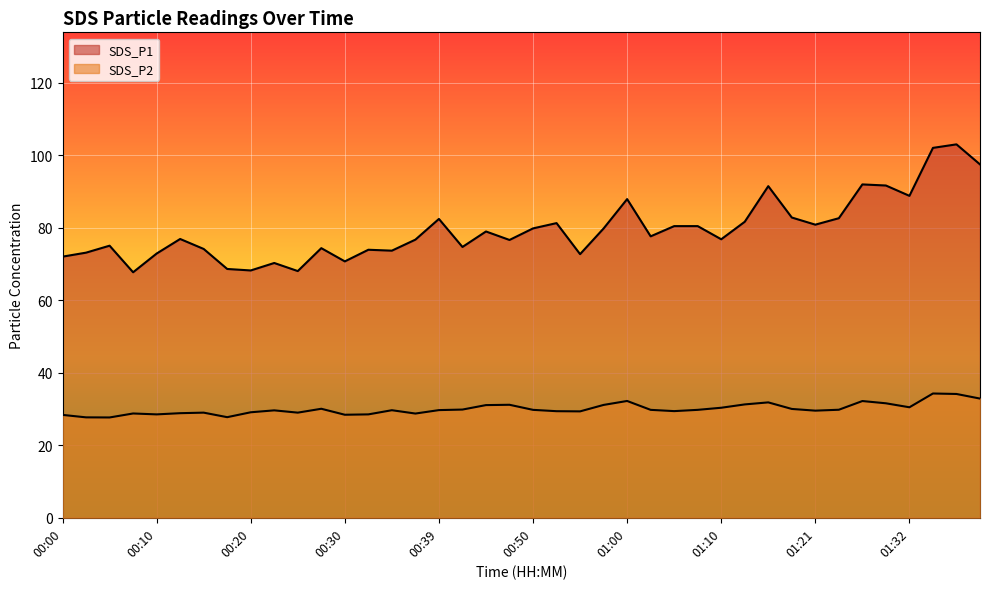

What is the label of the 35th point from the left?

01:27